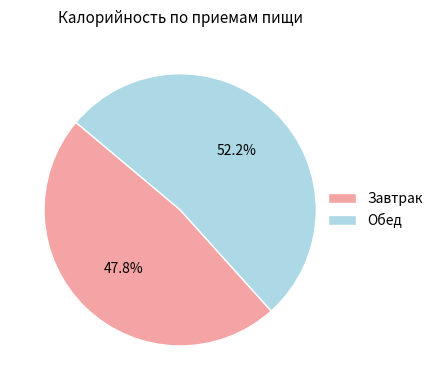

Is there a majority slice in this chart?

Yes